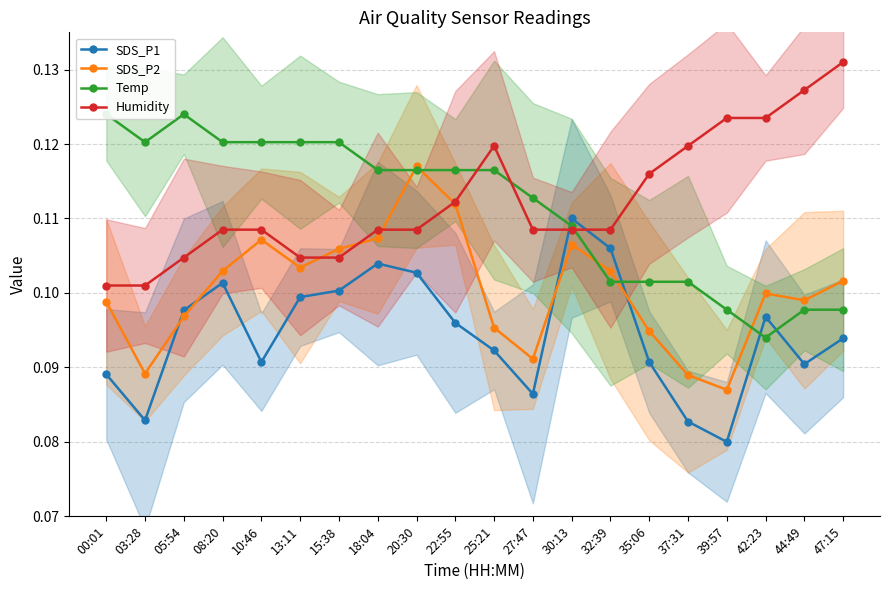

What is the label of the 9th point from the left?

20:30